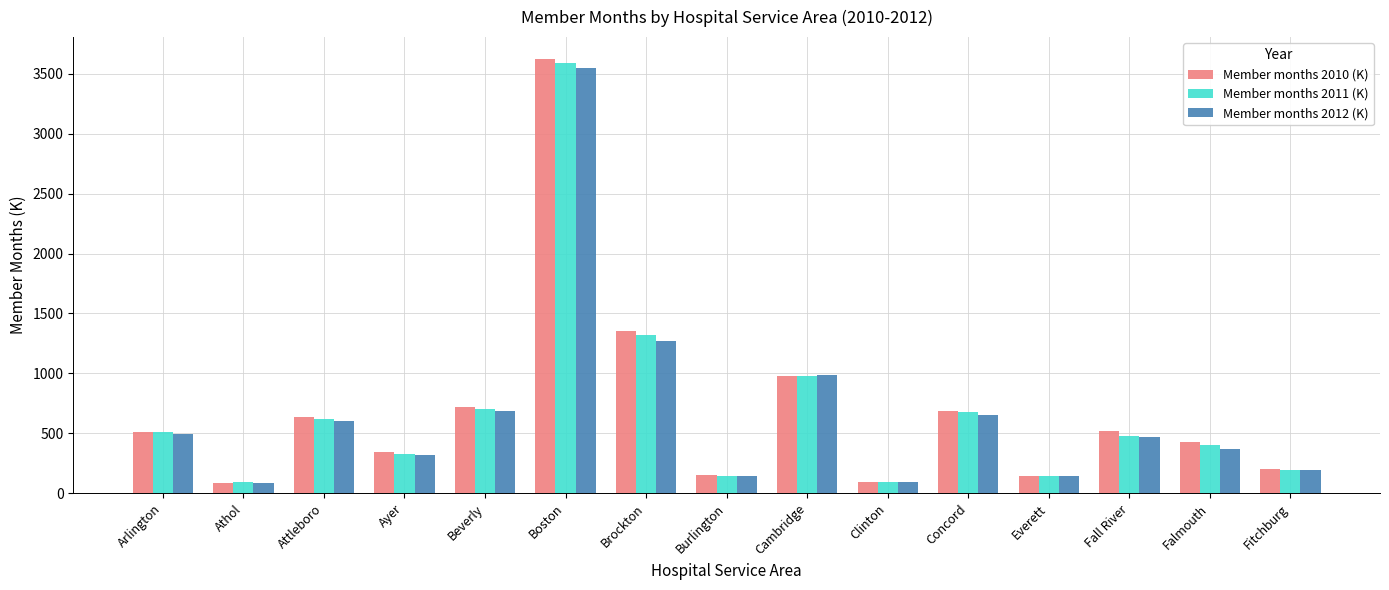

What is the minimum value shown in the chart?

87.2